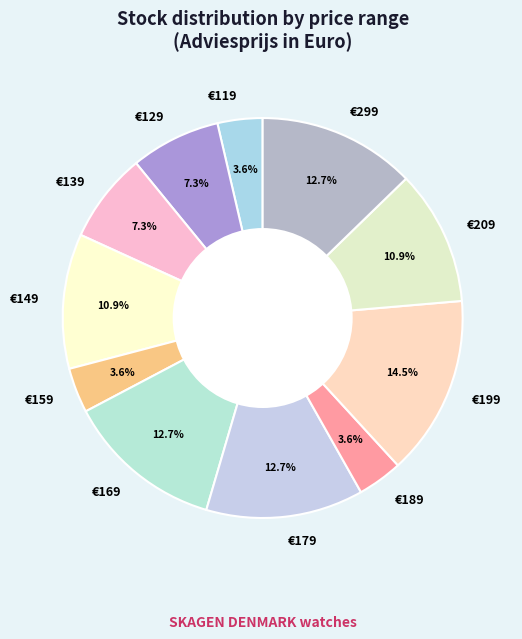

Does any single category account for the majority?

No